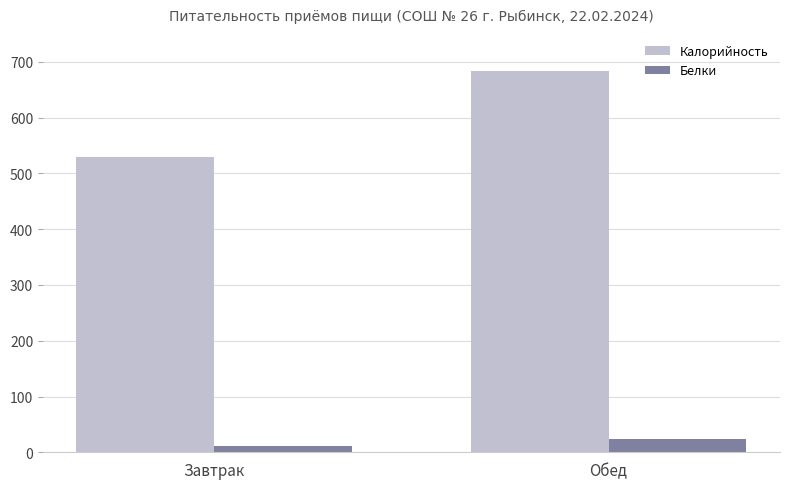

Where is Калорийность nearest to the value 606?

Завтрак